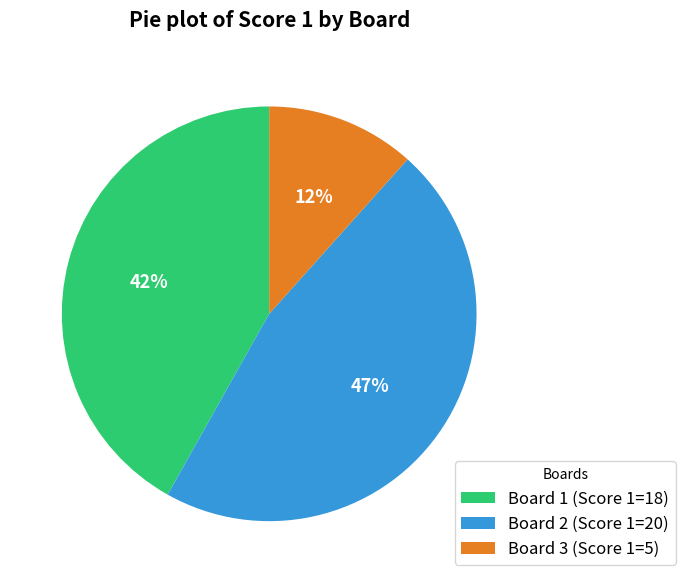

Is it true that Board 2 is 47% of the pie?

True